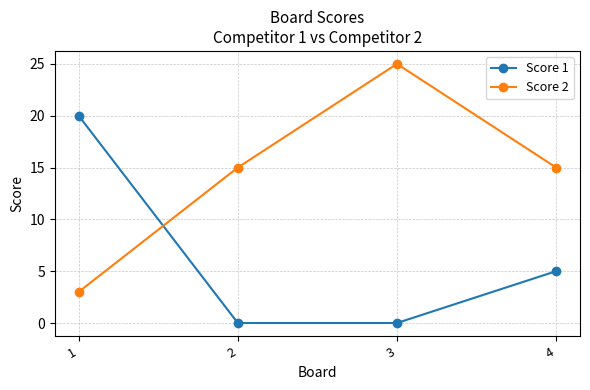

Rank the series by their maximum value, from highest to lowest.

Score 2, Score 1